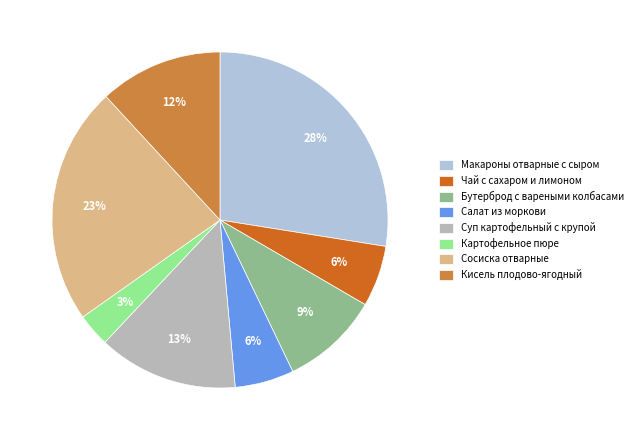

Do Сосиска отварные and Картофельное пюре together represent more than half of the pie?

No